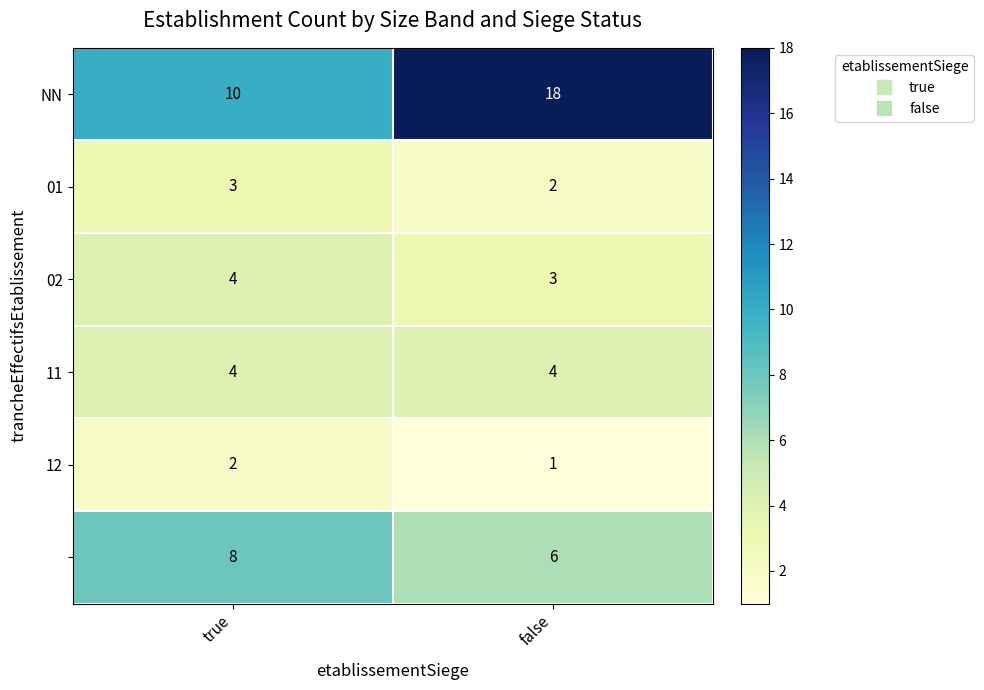

What is the total value across all series at false?

34